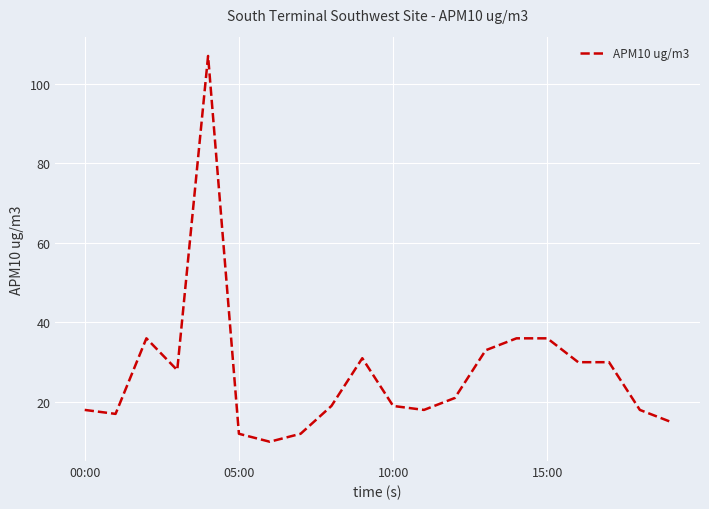

What is the maximum value shown in the chart?

107